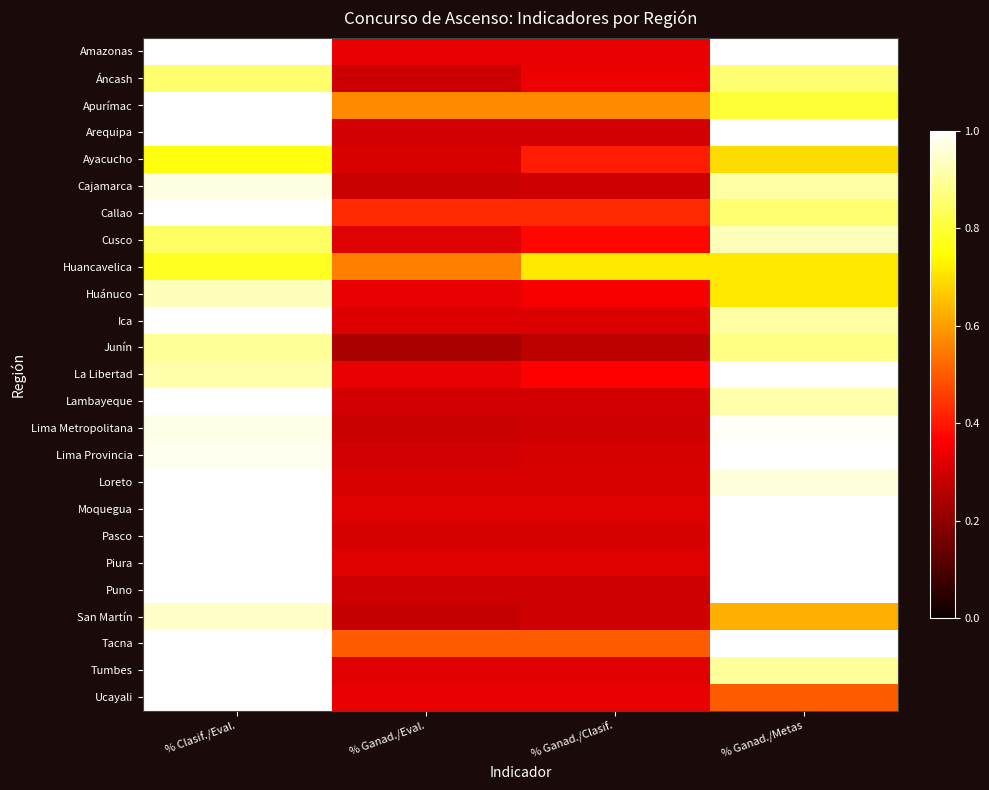

Reading right to left, list all the values displayed in this chart.

Amazonas: % Ganad./Metas=1.0	% Ganad./Clasif.=0.3	% Ganad./Eval.=0.3	% Clasif./Eval.=1.0
Áncash: % Ganad./Metas=0.9	% Ganad./Clasif.=0.3	% Ganad./Eval.=0.3	% Clasif./Eval.=0.9
Apurímac: % Ganad./Metas=0.8	% Ganad./Clasif.=0.6	% Ganad./Eval.=0.6	% Clasif./Eval.=1.0
Arequipa: % Ganad./Metas=1.0	% Ganad./Clasif.=0.3	% Ganad./Eval.=0.3	% Clasif./Eval.=1.0
Ayacucho: % Ganad./Metas=0.7	% Ganad./Clasif.=0.4	% Ganad./Eval.=0.3	% Clasif./Eval.=0.8
Cajamarca: % Ganad./Metas=0.9	% Ganad./Clasif.=0.3	% Ganad./Eval.=0.3	% Clasif./Eval.=1.0
Callao: % Ganad./Metas=0.9	% Ganad./Clasif.=0.4	% Ganad./Eval.=0.4	% Clasif./Eval.=1.0
Cusco: % Ganad./Metas=0.9	% Ganad./Clasif.=0.4	% Ganad./Eval.=0.3	% Clasif./Eval.=0.8
Huancavelica: % Ganad./Metas=0.7	% Ganad./Clasif.=0.7	% Ganad./Eval.=0.6	% Clasif./Eval.=0.8
Huánuco: % Ganad./Metas=0.7	% Ganad./Clasif.=0.4	% Ganad./Eval.=0.3	% Clasif./Eval.=0.9
Ica: % Ganad./Metas=0.9	% Ganad./Clasif.=0.3	% Ganad./Eval.=0.3	% Clasif./Eval.=1.0
Junín: % Ganad./Metas=0.9	% Ganad./Clasif.=0.3	% Ganad./Eval.=0.2	% Clasif./Eval.=0.9
La Libertad: % Ganad./Metas=1.0	% Ganad./Clasif.=0.4	% Ganad./Eval.=0.3	% Clasif./Eval.=0.9
Lambayeque: % Ganad./Metas=0.9	% Ganad./Clasif.=0.3	% Ganad./Eval.=0.3	% Clasif./Eval.=1.0
Lima Metropolitana: % Ganad./Metas=1.0	% Ganad./Clasif.=0.3	% Ganad./Eval.=0.3	% Clasif./Eval.=1.0
Lima Provincia: % Ganad./Metas=1.0	% Ganad./Clasif.=0.3	% Ganad./Eval.=0.3	% Clasif./Eval.=1.0
Loreto: % Ganad./Metas=1.0	% Ganad./Clasif.=0.3	% Ganad./Eval.=0.3	% Clasif./Eval.=1.0
Moquegua: % Ganad./Metas=1.0	% Ganad./Clasif.=0.3	% Ganad./Eval.=0.3	% Clasif./Eval.=1.0
Pasco: % Ganad./Metas=1.0	% Ganad./Clasif.=0.3	% Ganad./Eval.=0.3	% Clasif./Eval.=1.0
Piura: % Ganad./Metas=1.0	% Ganad./Clasif.=0.3	% Ganad./Eval.=0.3	% Clasif./Eval.=1.0
Puno: % Ganad./Metas=1.0	% Ganad./Clasif.=0.3	% Ganad./Eval.=0.3	% Clasif./Eval.=1.0
San Martín: % Ganad./Metas=0.6	% Ganad./Clasif.=0.3	% Ganad./Eval.=0.3	% Clasif./Eval.=0.9
Tacna: % Ganad./Metas=1.0	% Ganad./Clasif.=0.5	% Ganad./Eval.=0.5	% Clasif./Eval.=1.0
Tumbes: % Ganad./Metas=0.9	% Ganad./Clasif.=0.3	% Ganad./Eval.=0.3	% Clasif./Eval.=1.0
Ucayali: % Ganad./Metas=0.5	% Ganad./Clasif.=0.3	% Ganad./Eval.=0.3	% Clasif./Eval.=1.0